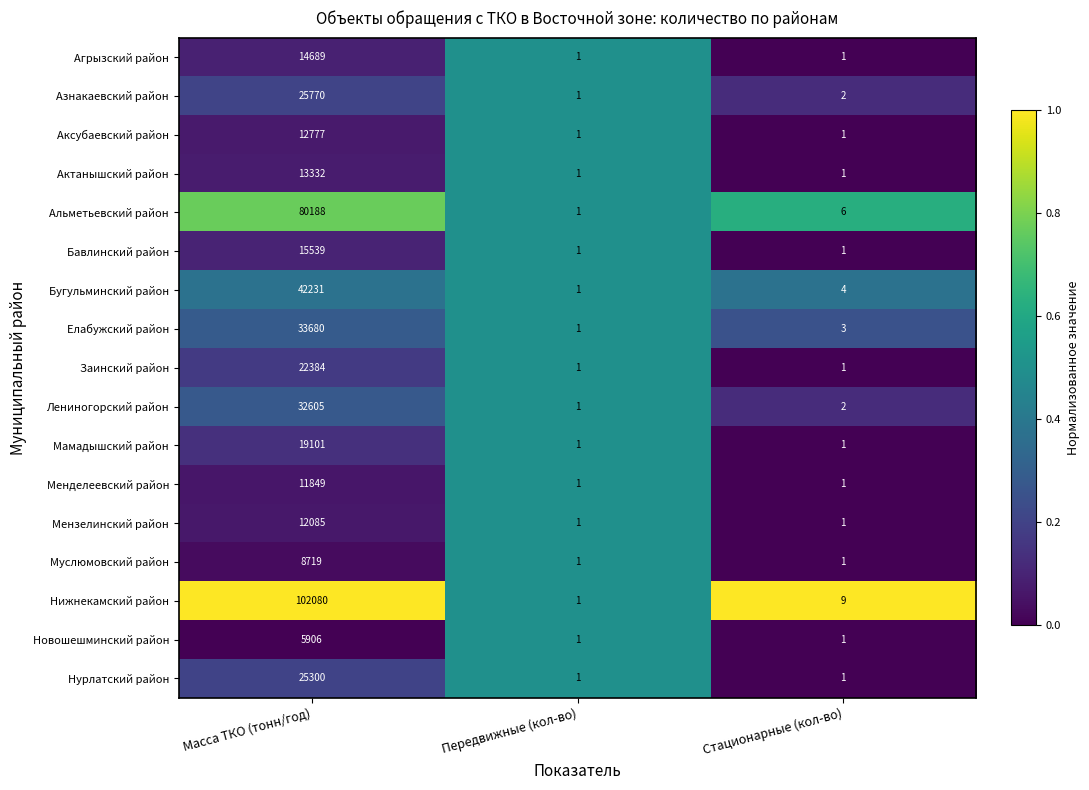

What is the sum of all Менделеевский район values?

11851